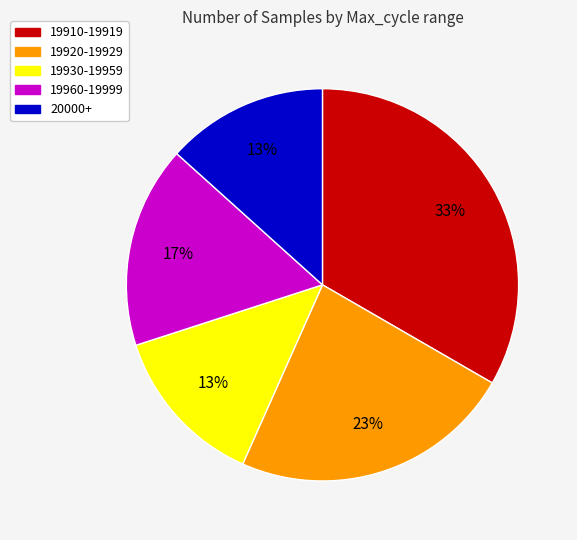

Is there a majority slice in this chart?

No